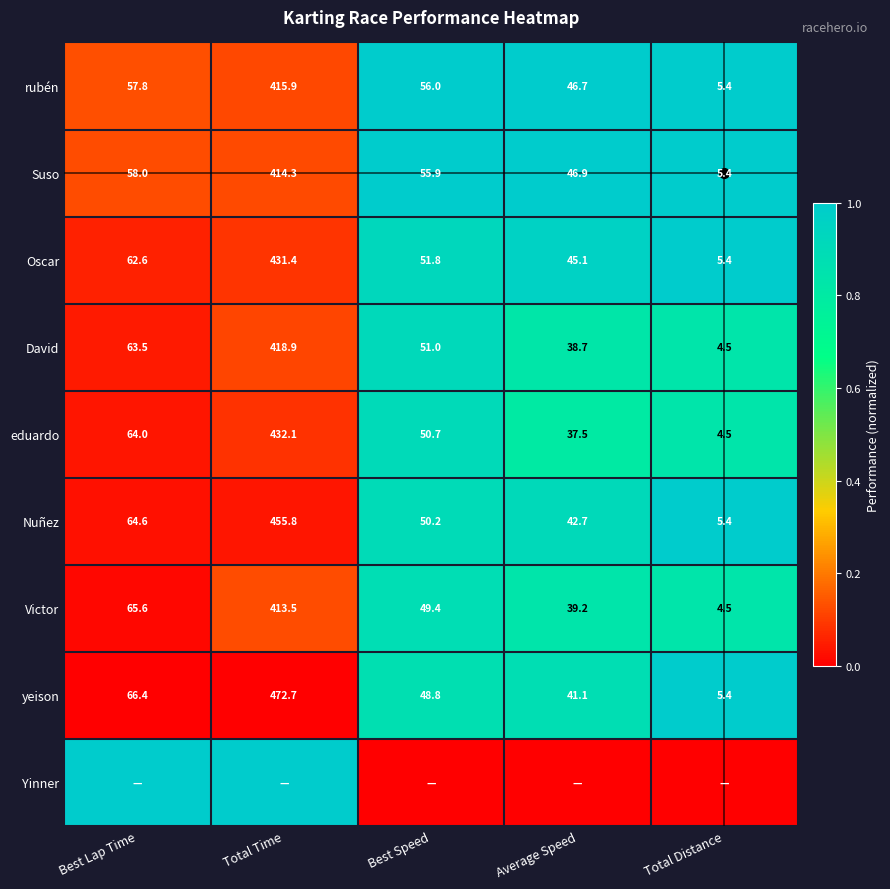

What is the sum of the Oscar values at Average Speed and Best Speed?

1.9